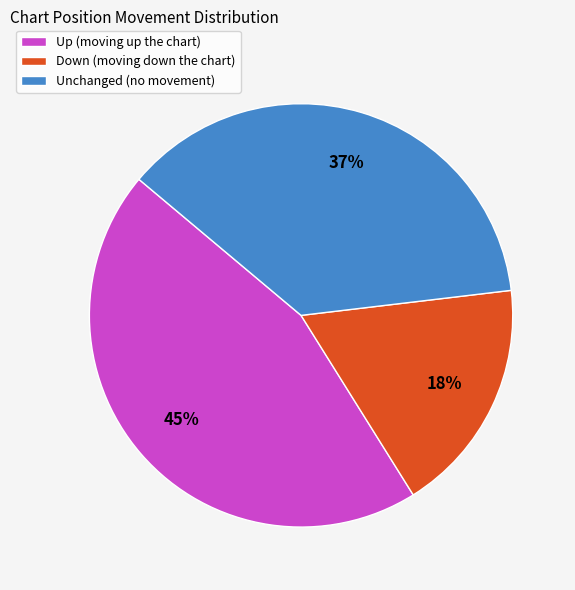

What is the ratio of the value at Down (moving down the chart) to the value at Up (moving up the chart)?

0.4